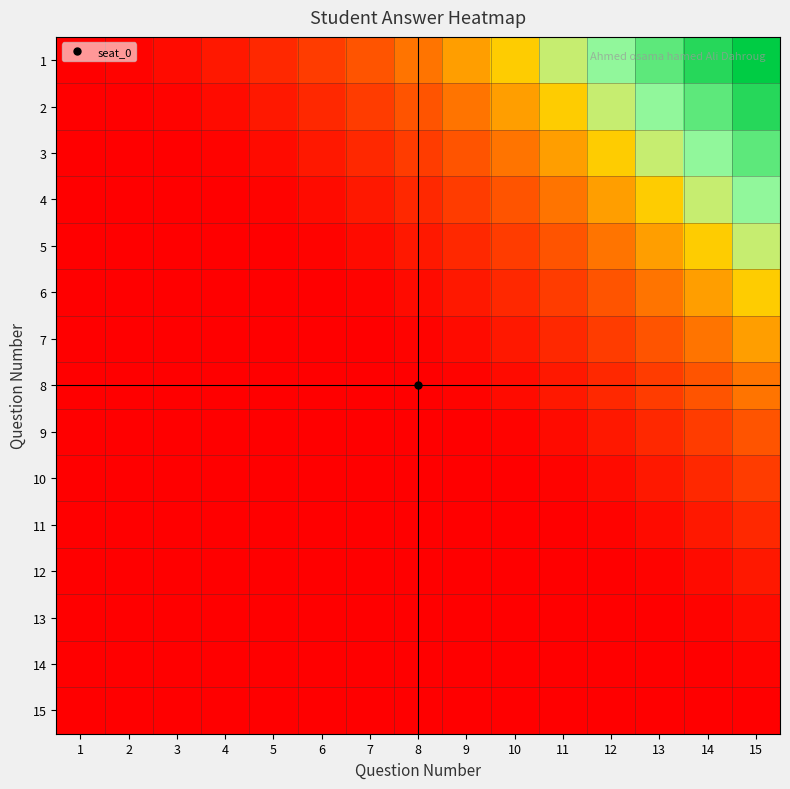

Which has a higher value, 15 or 2?

15